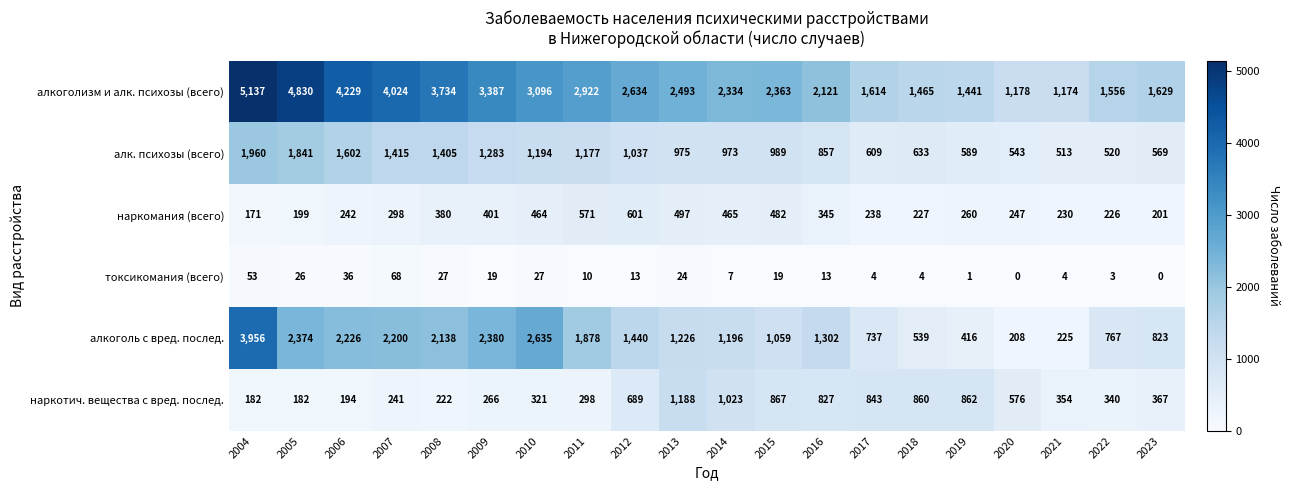

Which series has the widest spread of values?

алкоголизм и алк. психозы (всего)